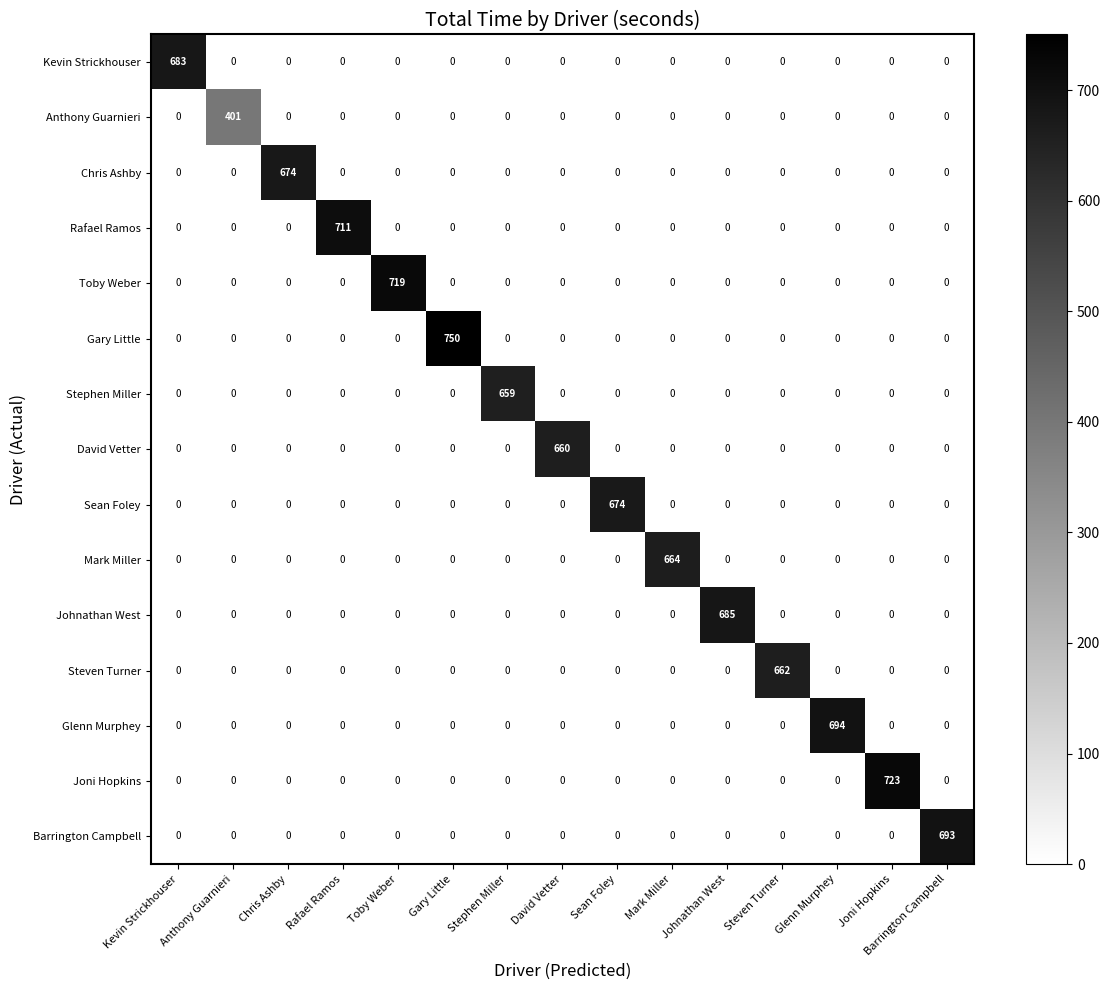

What is the spread (max minus min) of values at Anthony Guarnieri?

401